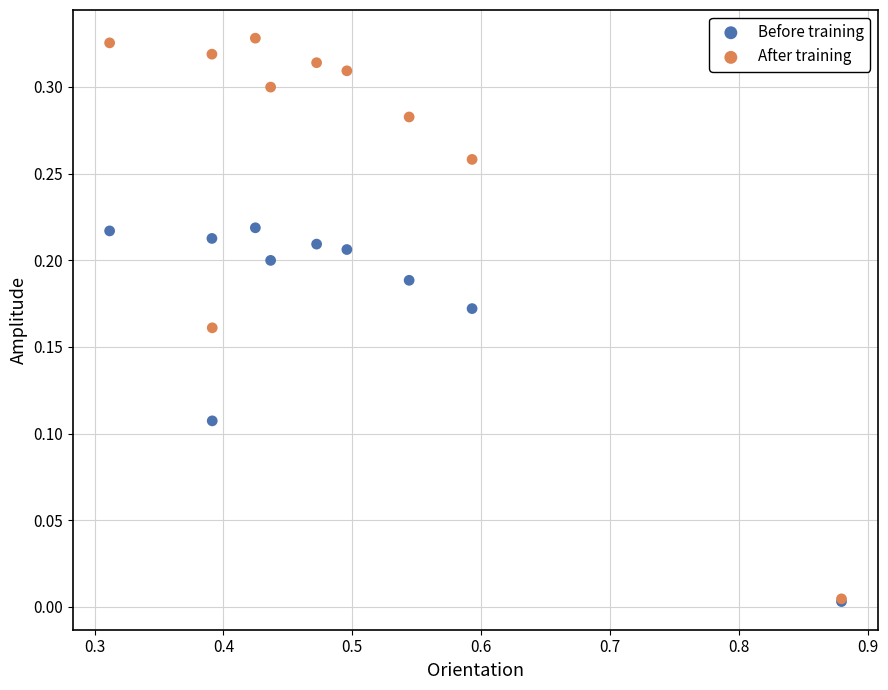

What are all the series names shown in the legend?

Before training, After training